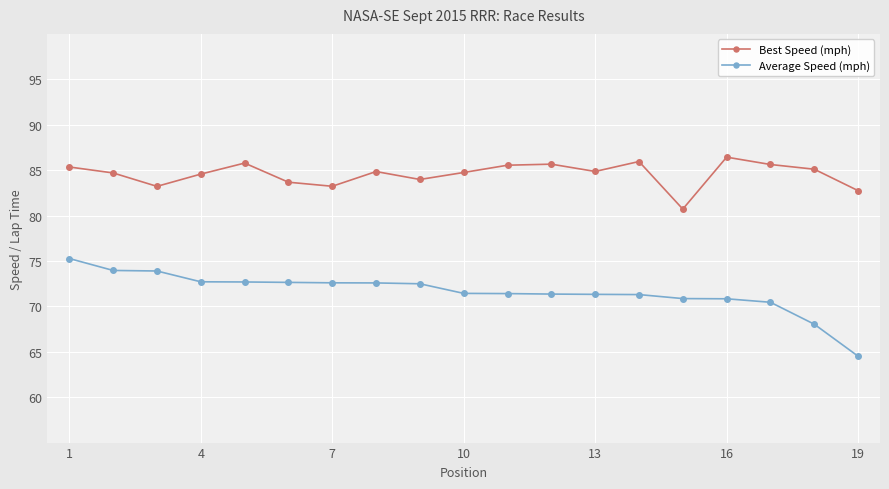

What is the average value of the Average Speed (mph) series?

71.6